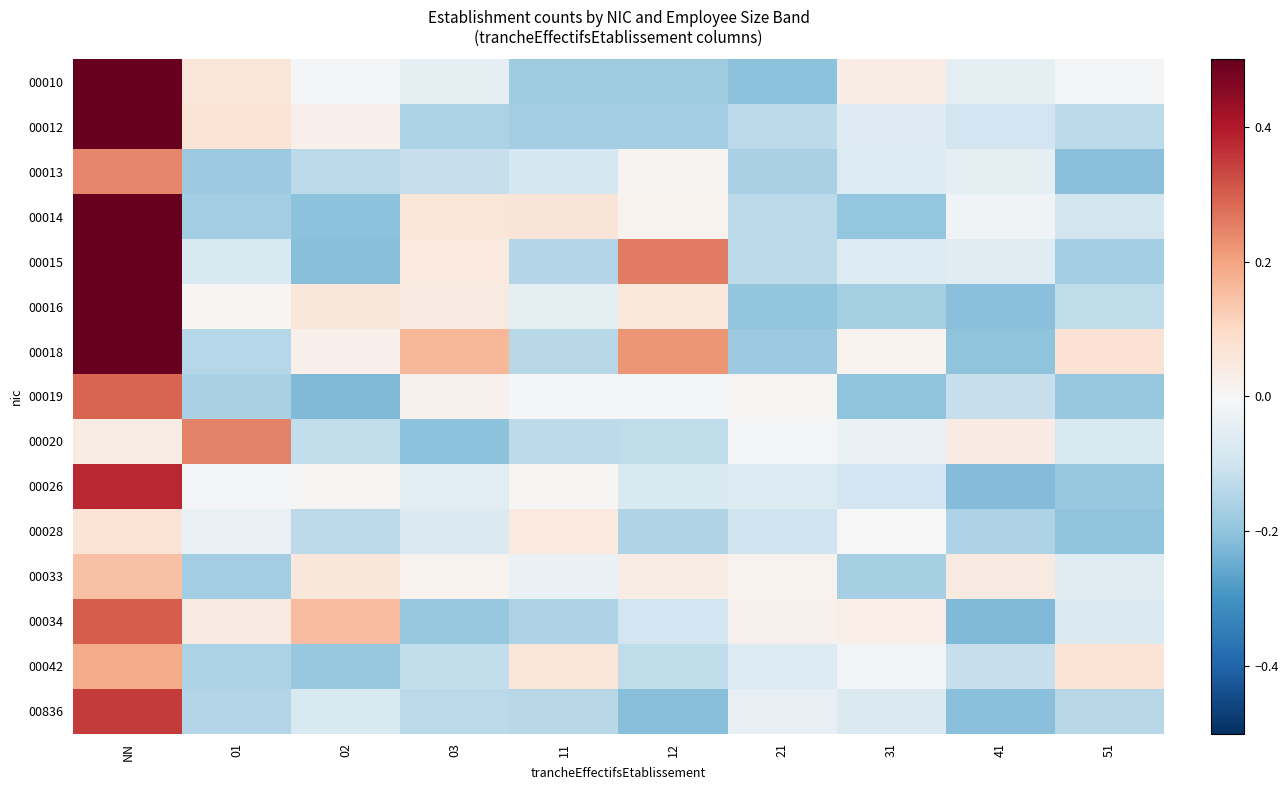

Reading right to left, list all the values displayed in this chart.

00010: 51=-0.0	41=-0.0	31=0.0	21=-0.2	12=-0.2	11=-0.2	03=-0.0	02=-0.0	01=0.1	NN=0.5
00012: 51=-0.1	41=-0.1	31=-0.1	21=-0.1	12=-0.2	11=-0.2	03=-0.2	02=0.0	01=0.1	NN=0.5
00013: 51=-0.2	41=-0.0	31=-0.1	21=-0.2	12=0.0	11=-0.1	03=-0.1	02=-0.1	01=-0.2	NN=0.2
00014: 51=-0.1	41=-0.0	31=-0.2	21=-0.1	12=0.0	11=0.1	03=0.1	02=-0.2	01=-0.2	NN=0.5
00015: 51=-0.2	41=-0.1	31=-0.1	21=-0.1	12=0.3	11=-0.1	03=0.0	02=-0.2	01=-0.1	NN=0.5
00016: 51=-0.1	41=-0.2	31=-0.2	21=-0.2	12=0.1	11=-0.0	03=0.0	02=0.1	01=0.0	NN=0.5
00018: 51=0.1	41=-0.2	31=0.0	21=-0.2	12=0.2	11=-0.1	03=0.2	02=0.0	01=-0.1	NN=0.5
00019: 51=-0.2	41=-0.1	31=-0.2	21=0.0	12=-0.0	11=-0.0	03=0.0	02=-0.2	01=-0.2	NN=0.3
00020: 51=-0.1	41=0.0	31=-0.0	21=-0.0	12=-0.1	11=-0.1	03=-0.2	02=-0.1	01=0.2	NN=0.0
00026: 51=-0.2	41=-0.2	31=-0.1	21=-0.1	12=-0.1	11=0.0	03=-0.1	02=0.0	01=-0.0	NN=0.4
00028: 51=-0.2	41=-0.2	31=0.0	21=-0.1	12=-0.1	11=0.0	03=-0.1	02=-0.1	01=-0.0	NN=0.1
00033: 51=-0.1	41=0.0	31=-0.2	21=0.0	12=0.0	11=-0.0	03=0.0	02=0.1	01=-0.2	NN=0.1
00034: 51=-0.1	41=-0.2	31=0.0	21=0.0	12=-0.1	11=-0.2	03=-0.2	02=0.2	01=0.0	NN=0.3
00042: 51=0.1	41=-0.1	31=-0.0	21=-0.1	12=-0.1	11=0.1	03=-0.1	02=-0.2	01=-0.2	NN=0.2
00836: 51=-0.1	41=-0.2	31=-0.1	21=-0.0	12=-0.2	11=-0.1	03=-0.1	02=-0.1	01=-0.1	NN=0.3